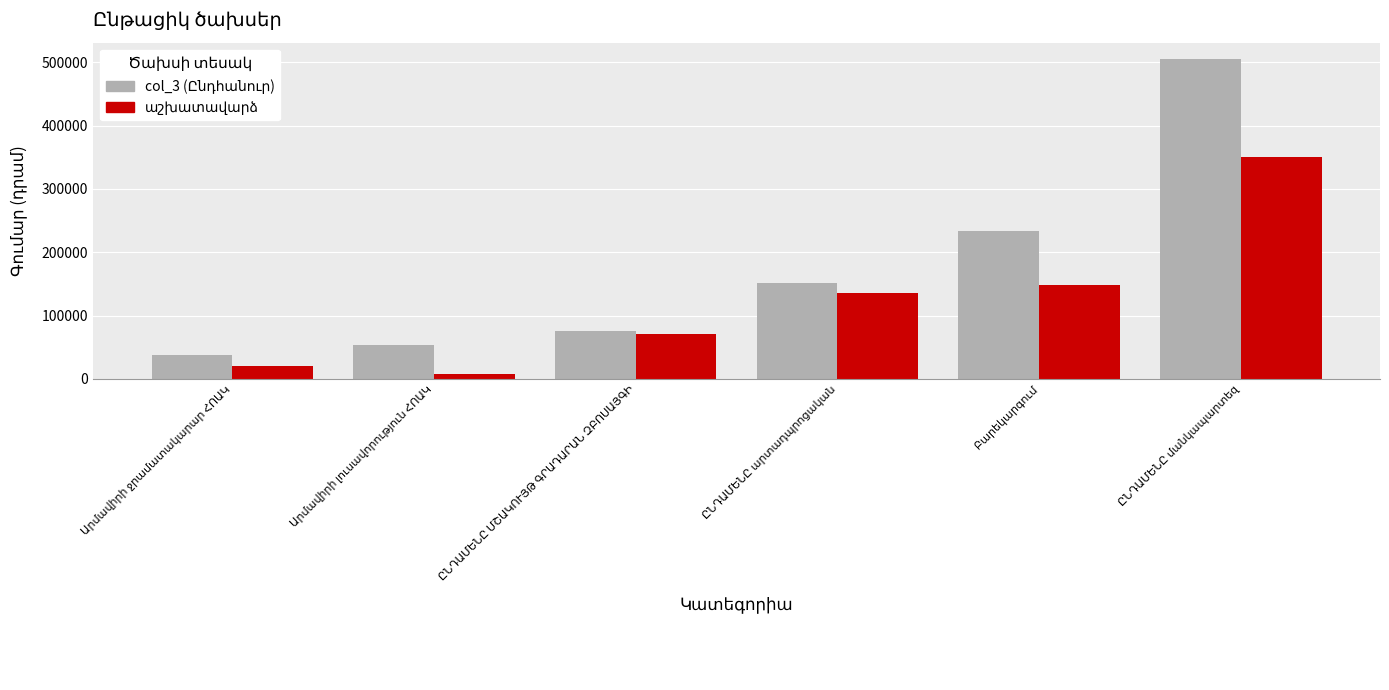

What is the minimum value shown in the chart?

7650.9